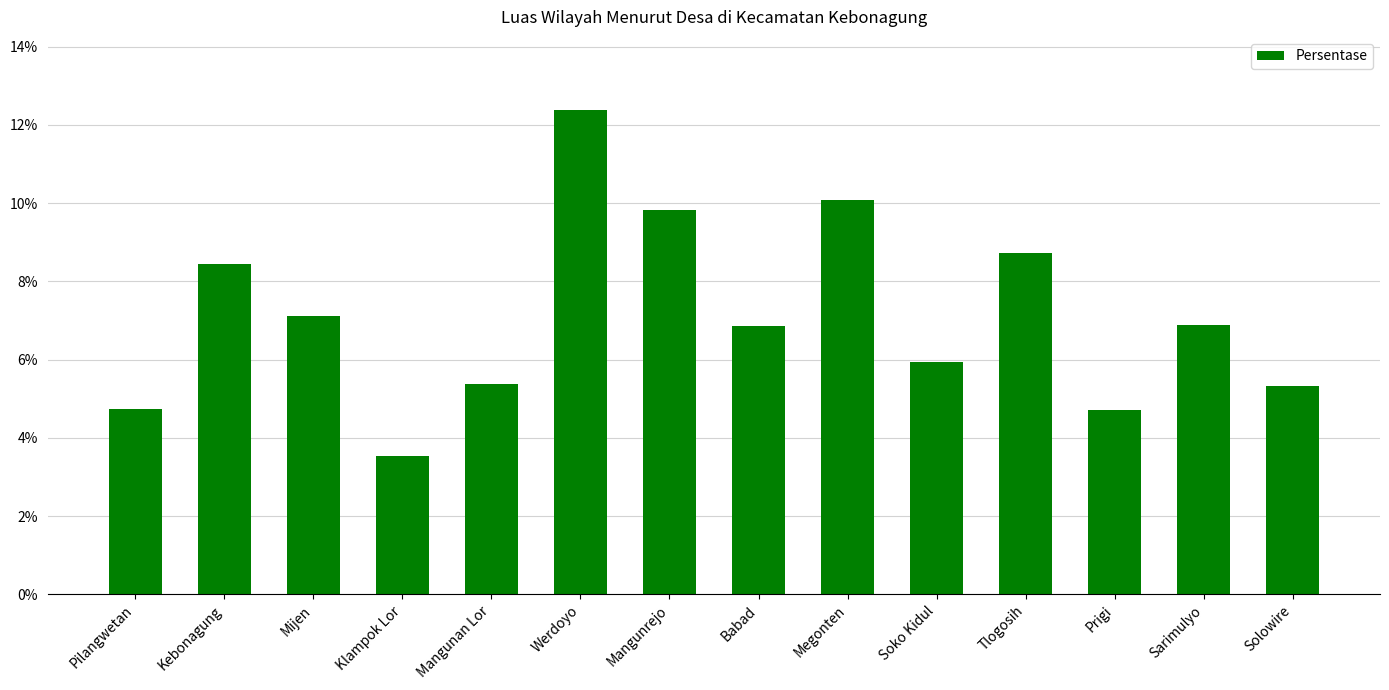

Are the bars horizontal?

No